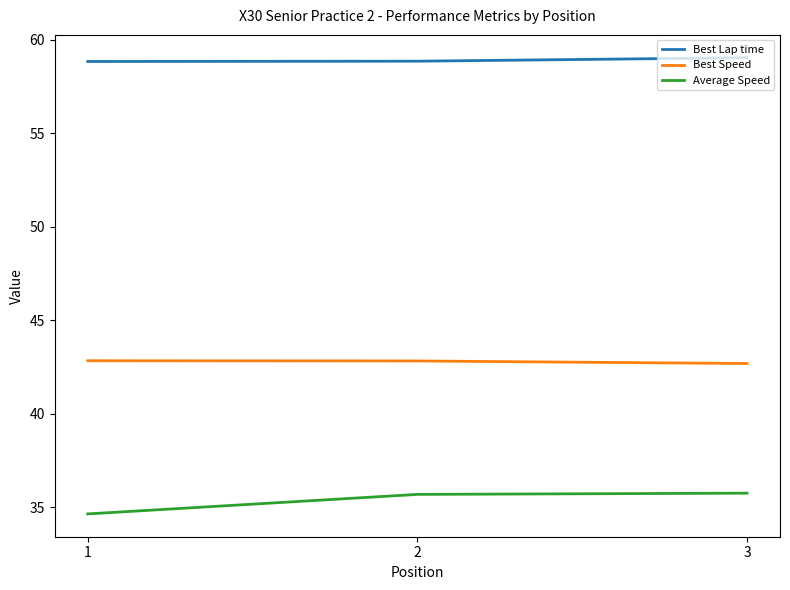

What is the difference between the Average Speed values at 3 and 2?

0.1